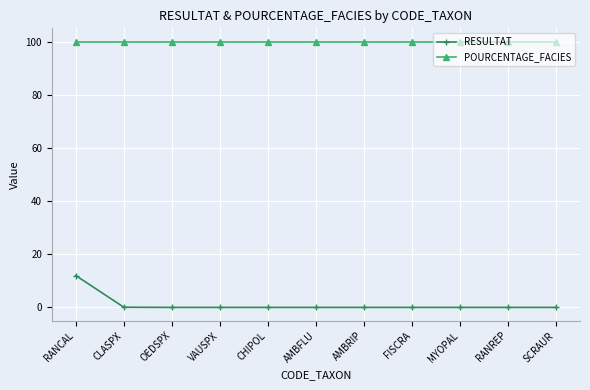

What is the highest value of the RESULTAT series?

12.0